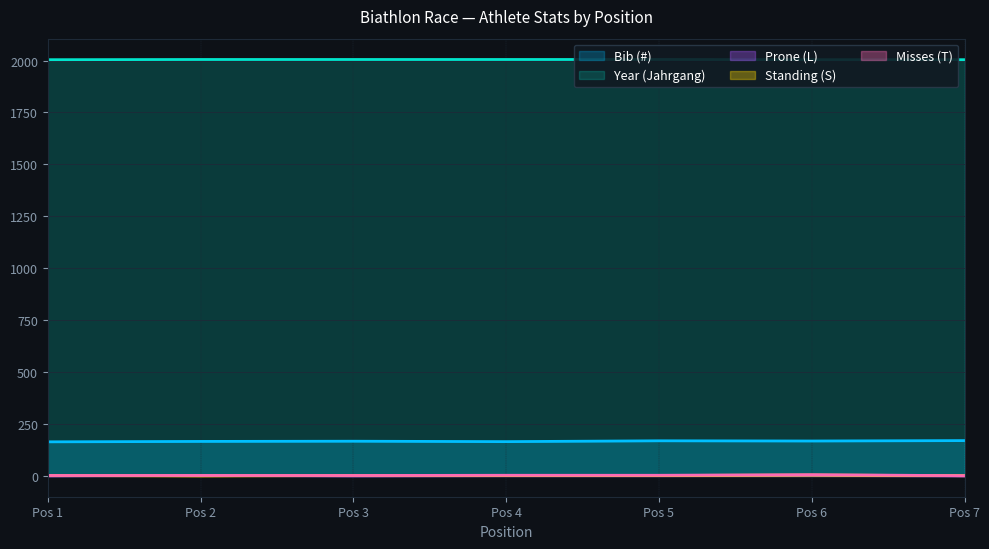

Rank the series by their maximum value, from lowest to highest.

Prone (L), Standing (S), Misses (T), Bib (#), Year (Jahrgang)